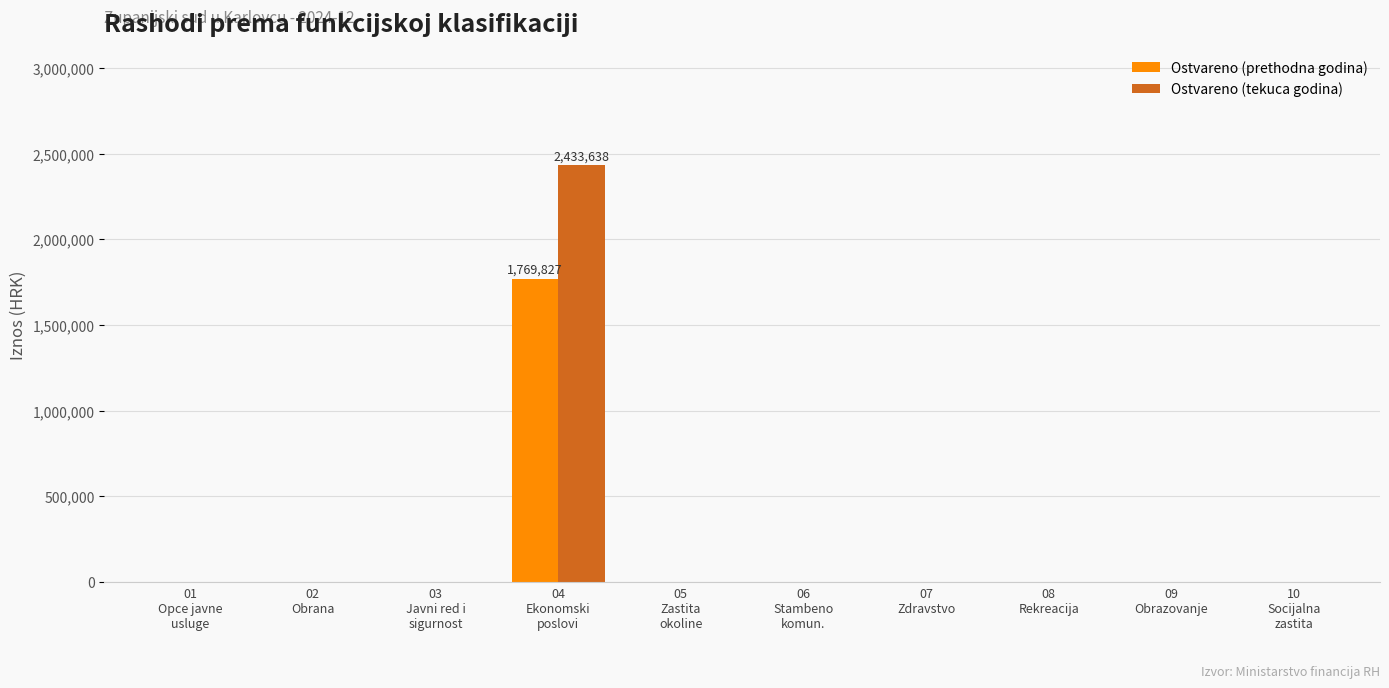

What is the sum of all Ostvareno (prethodna godina) values?

1769827.3